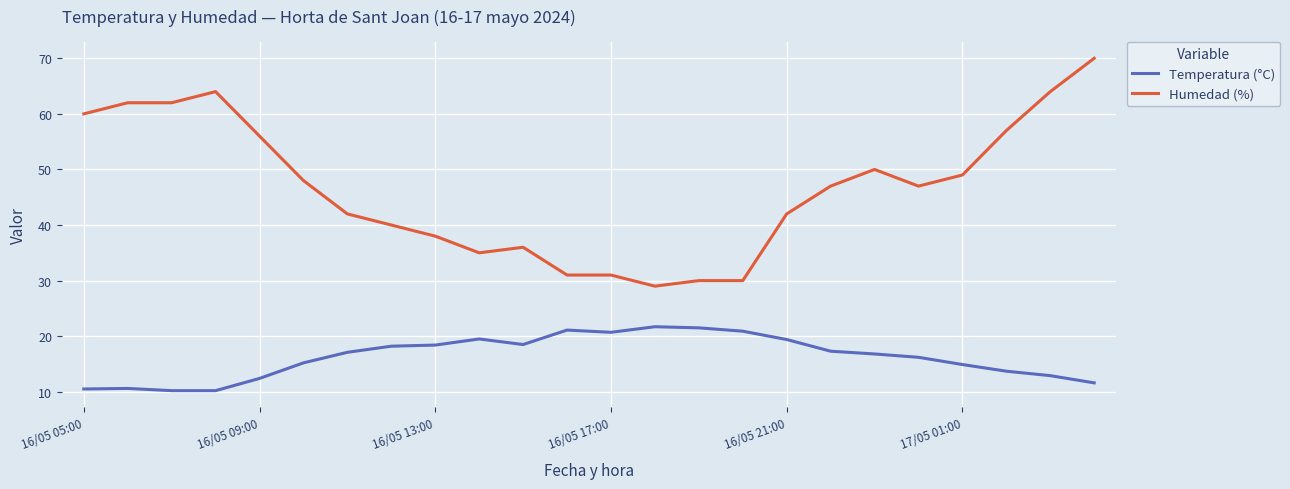

True or false: Temperatura (°C) and Humedad (%) cross at least once.

False